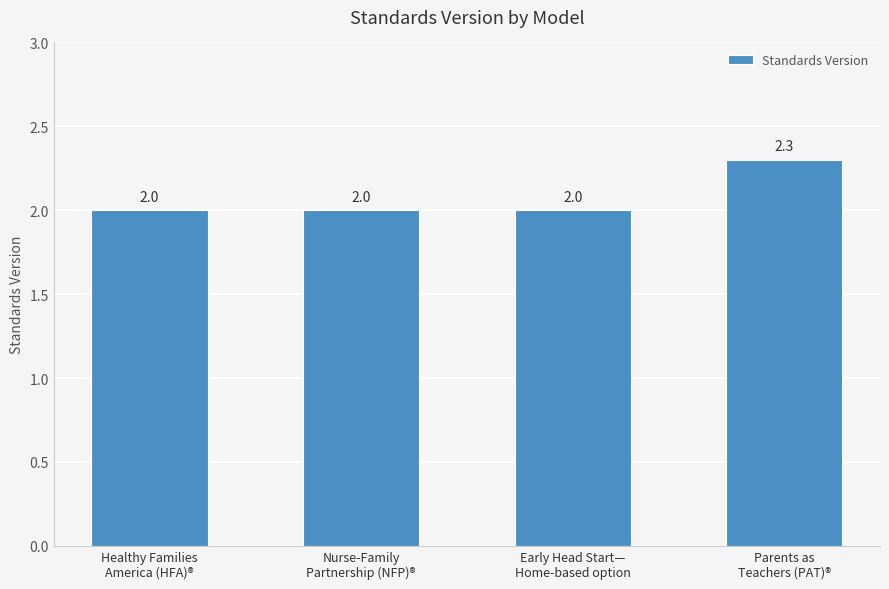

What is the minimum value shown in the chart?

2.0